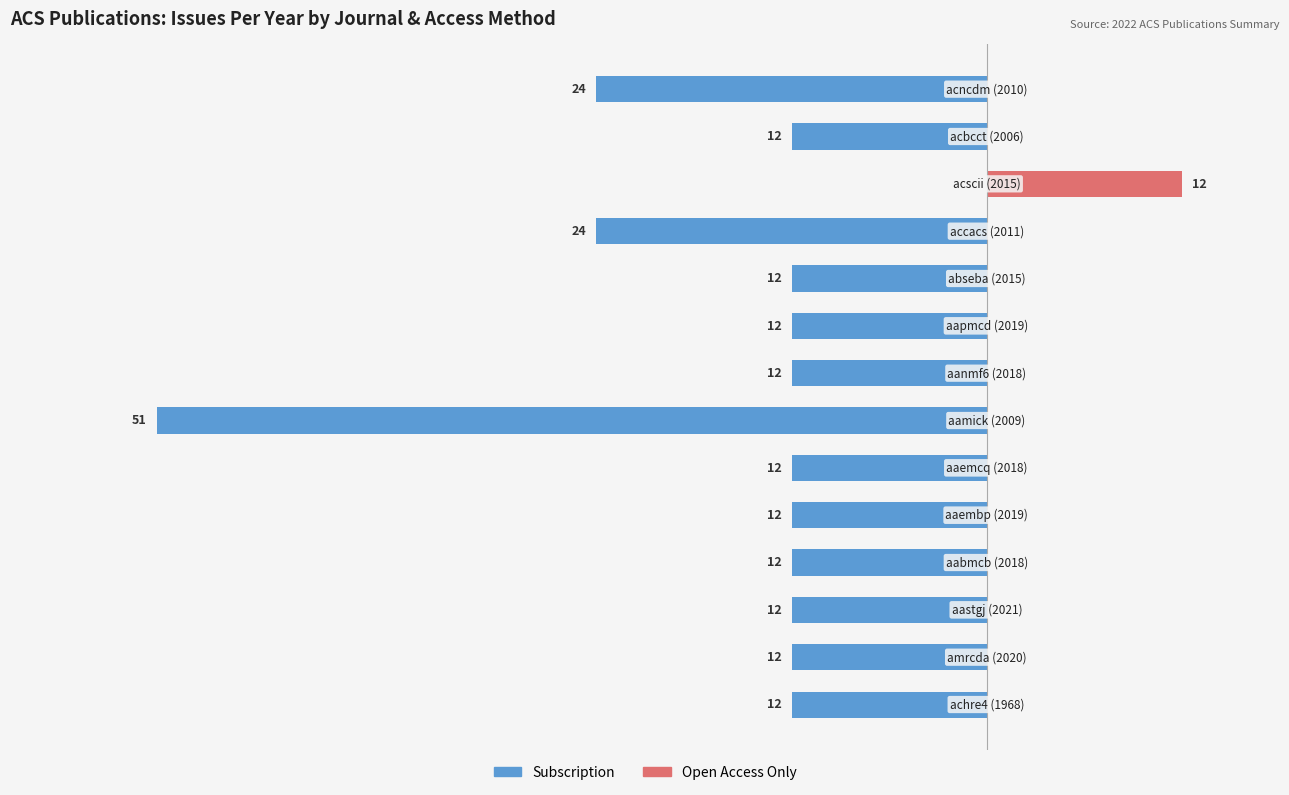

Is it true that Open Access Only equals 0 at 9?

True